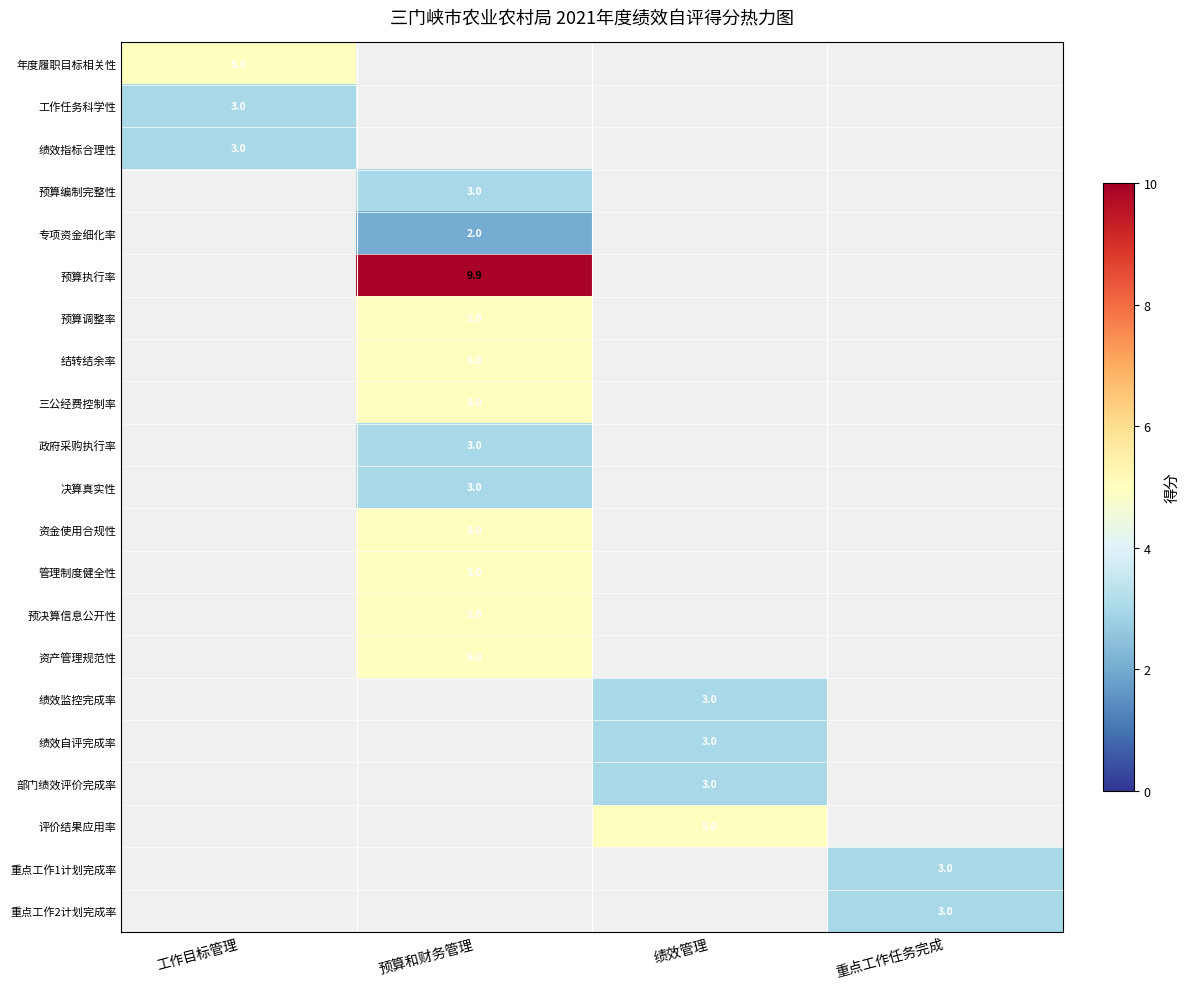

True or false: 重点工作1计划完成率 has a value of 0.7 at 重点工作任务完成.

False